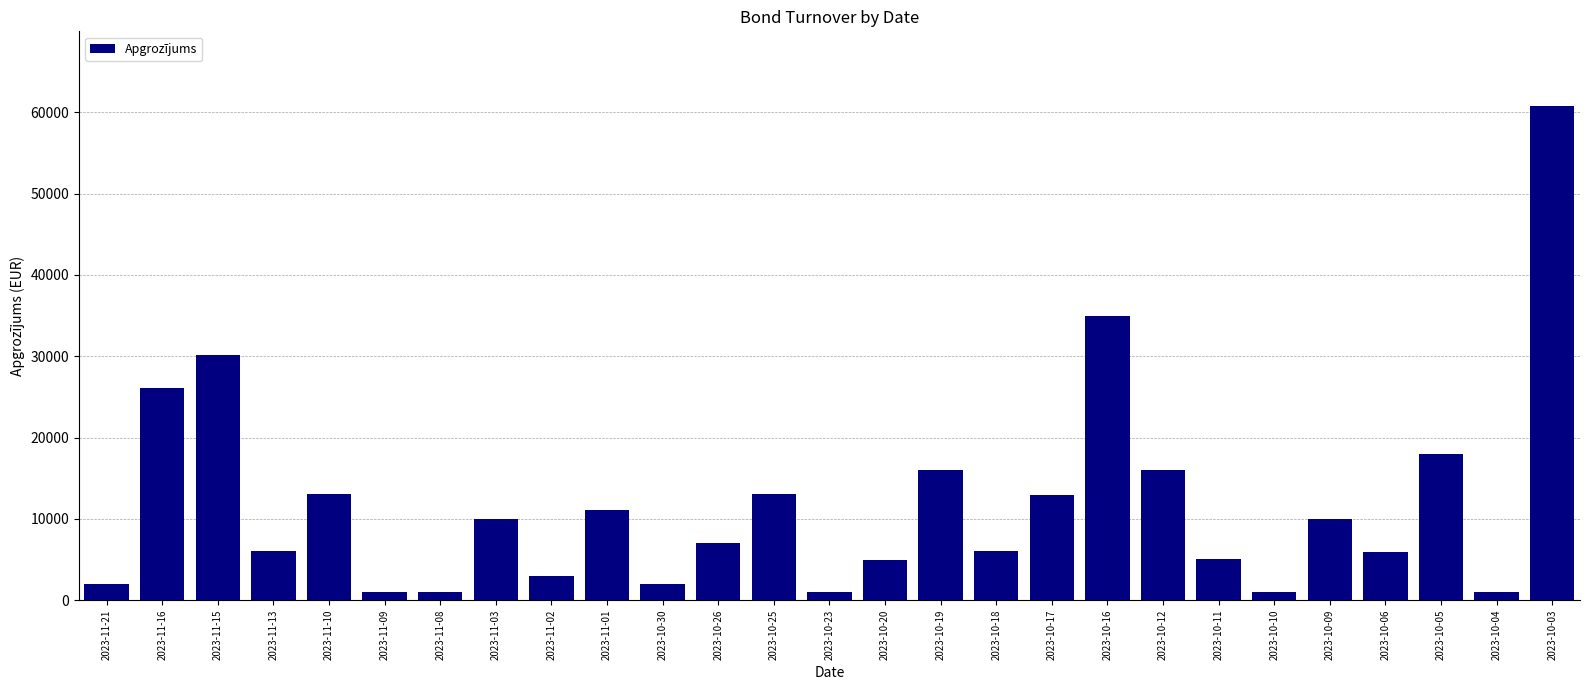

What is the ratio of the value at 2023-10-18 to the value at 2023-10-09?

0.6